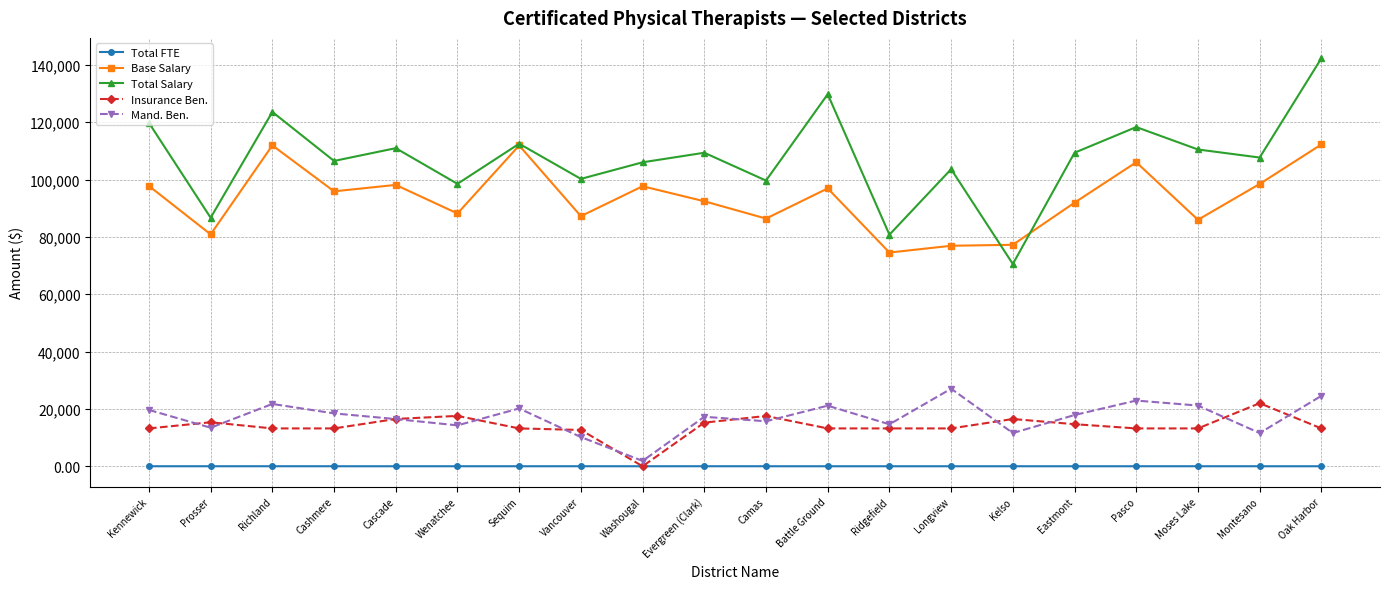

Is the value of Total Salary at Evergreen (Clark) greater than the value of Base Salary at Cascade?

Yes